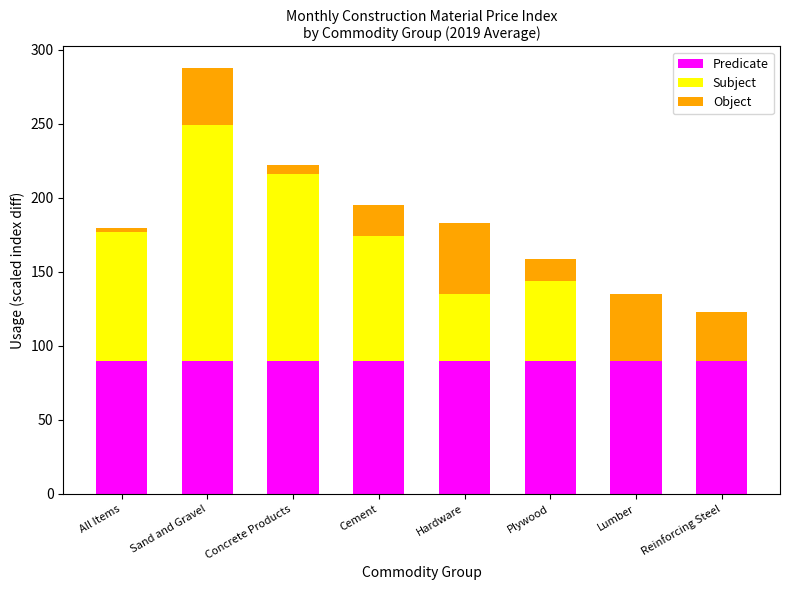

How many series are shown in this chart?

3